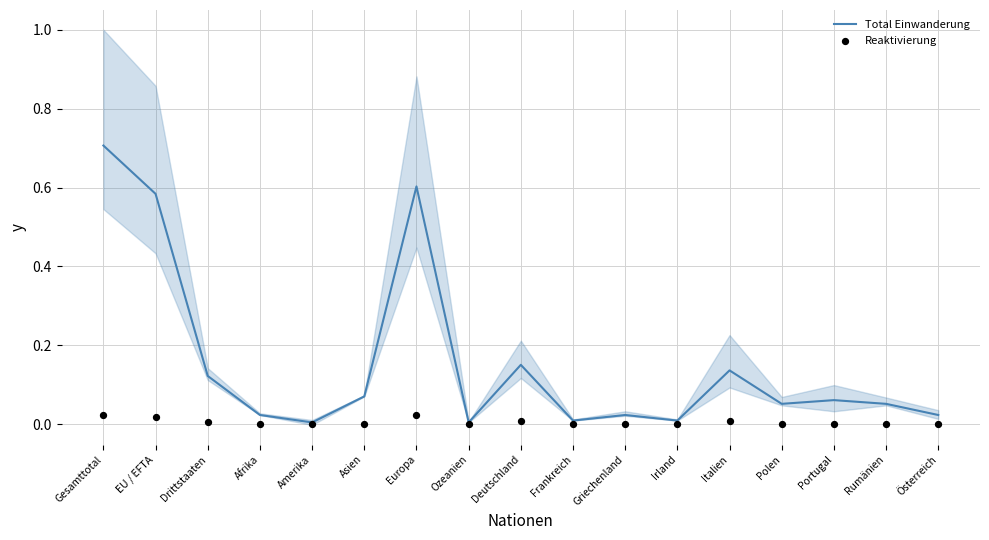

What is the total value across all series at Italien?

0.1